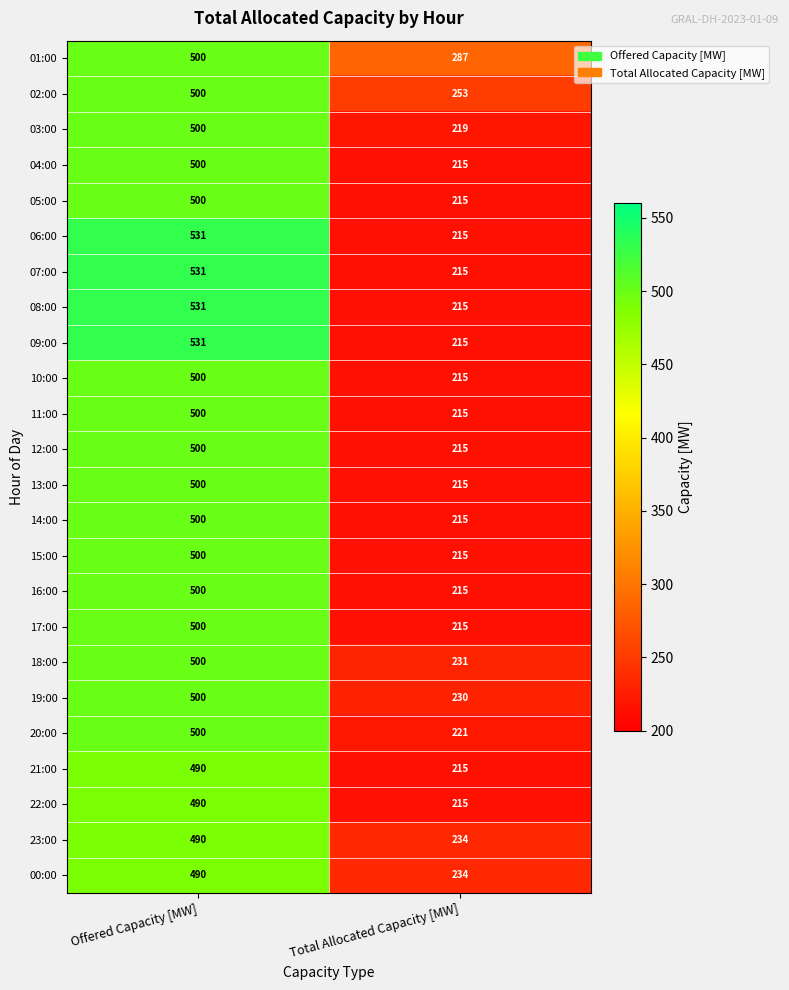

The value of 04:00 at Offered Capacity [MW] is 500. True or false?

True